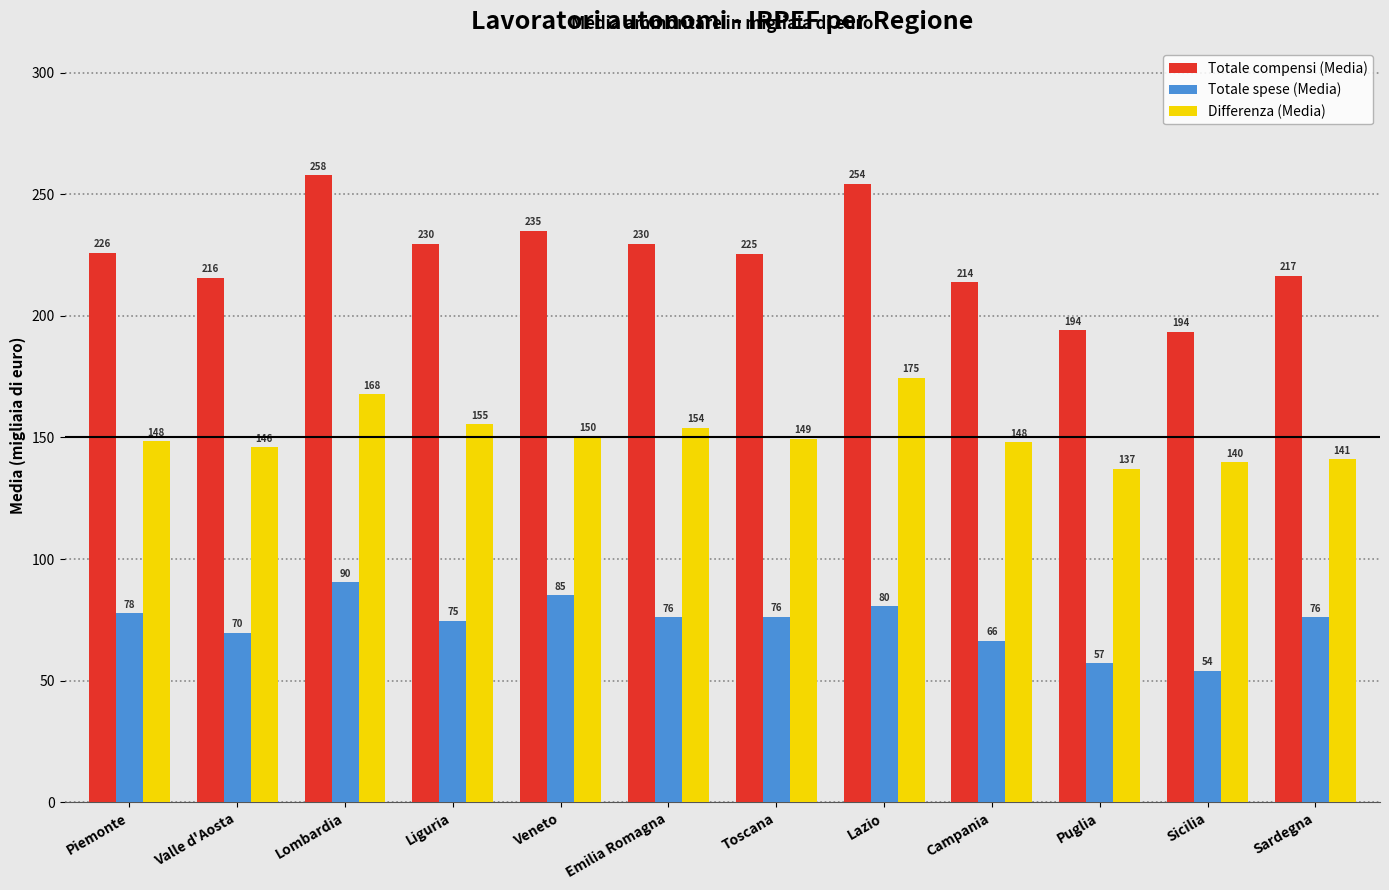

What is the sum of the Totale spese (Media) values at Toscana and Lombardia?

166.8